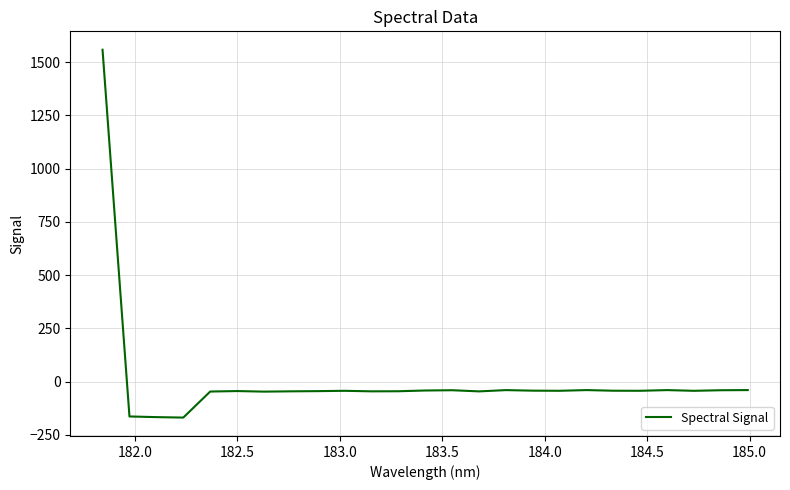

What is the difference between the maximum and minimum values?

1726.2